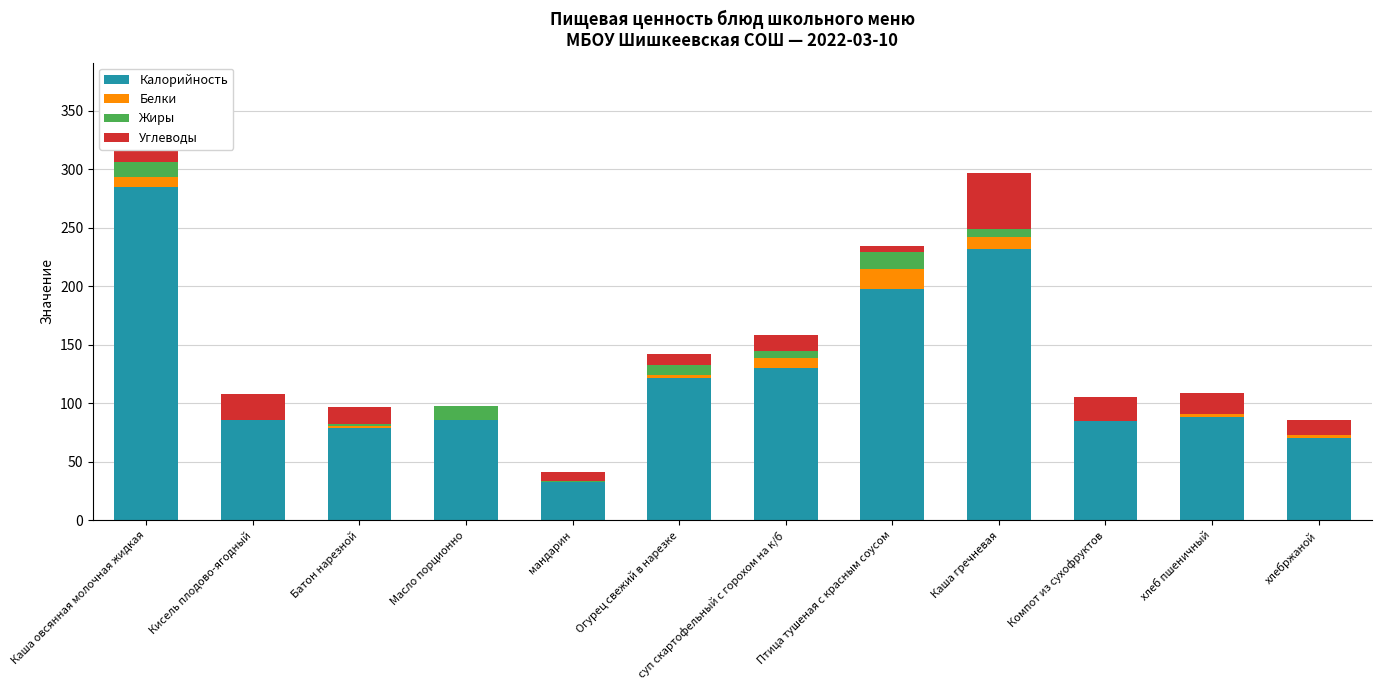

Where is Калорийность nearest to the value 159?

суп скартофельный с горохом на к/б